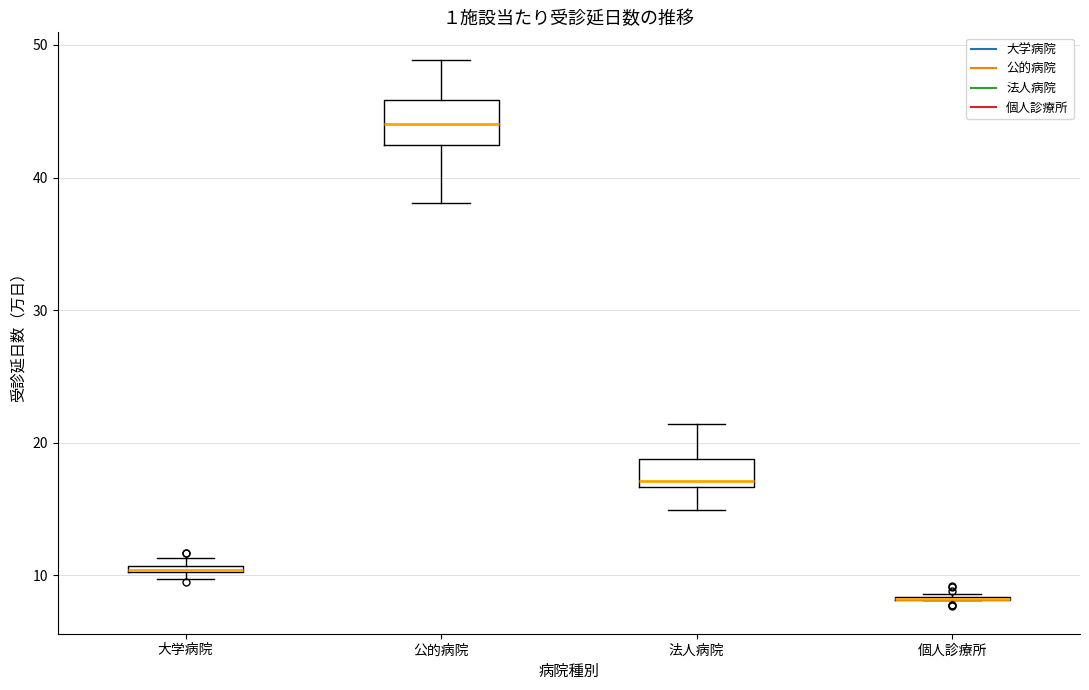

Which box is the tallest, from its lower edge to its upper edge?

公的病院